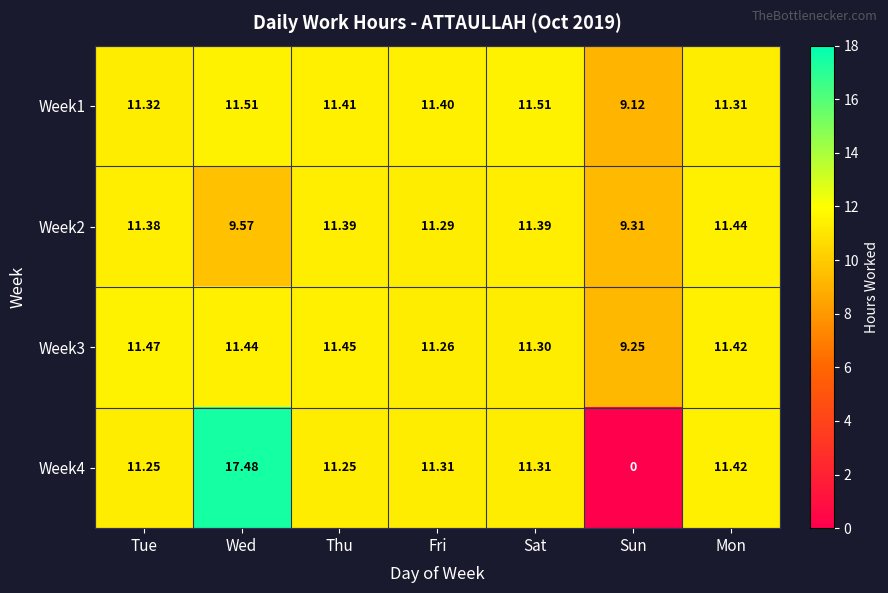

At which label does Week4 first exceed 11?

Tue